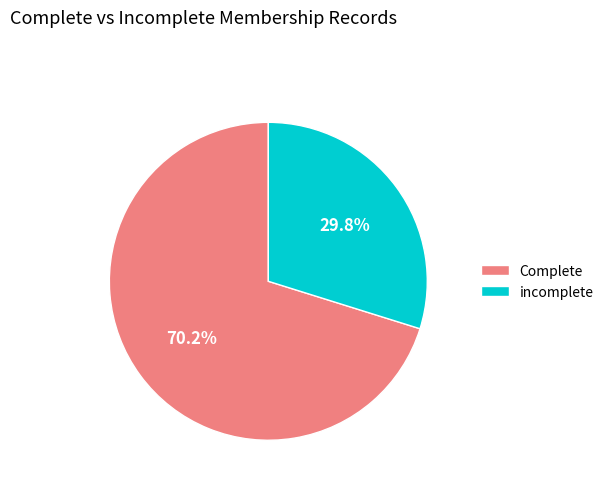

To the nearest percent, what is the average slice percentage?

50%